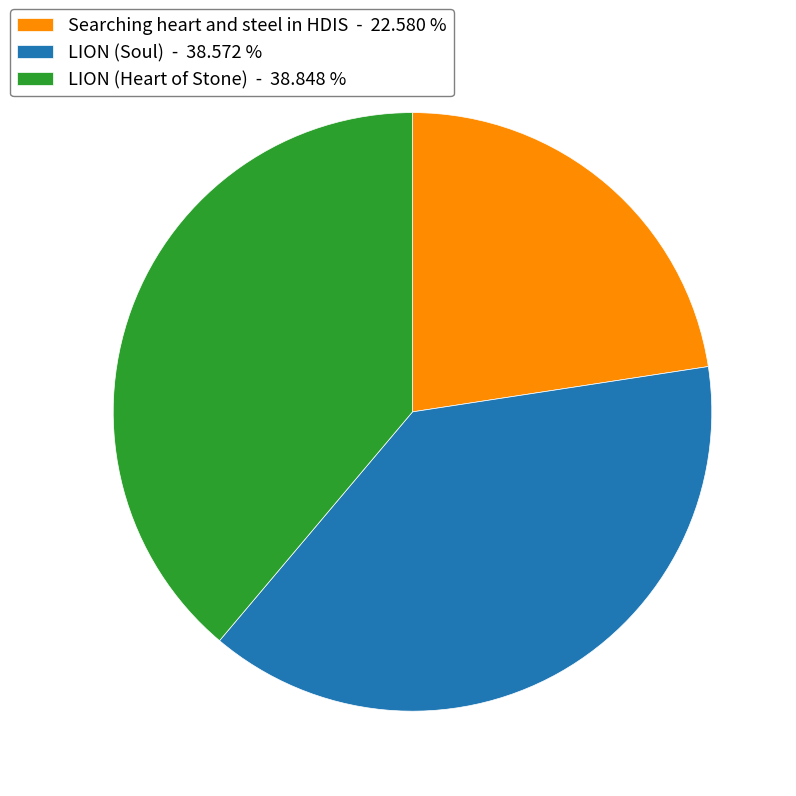

Is there any slice that represents more than half of the pie?

No